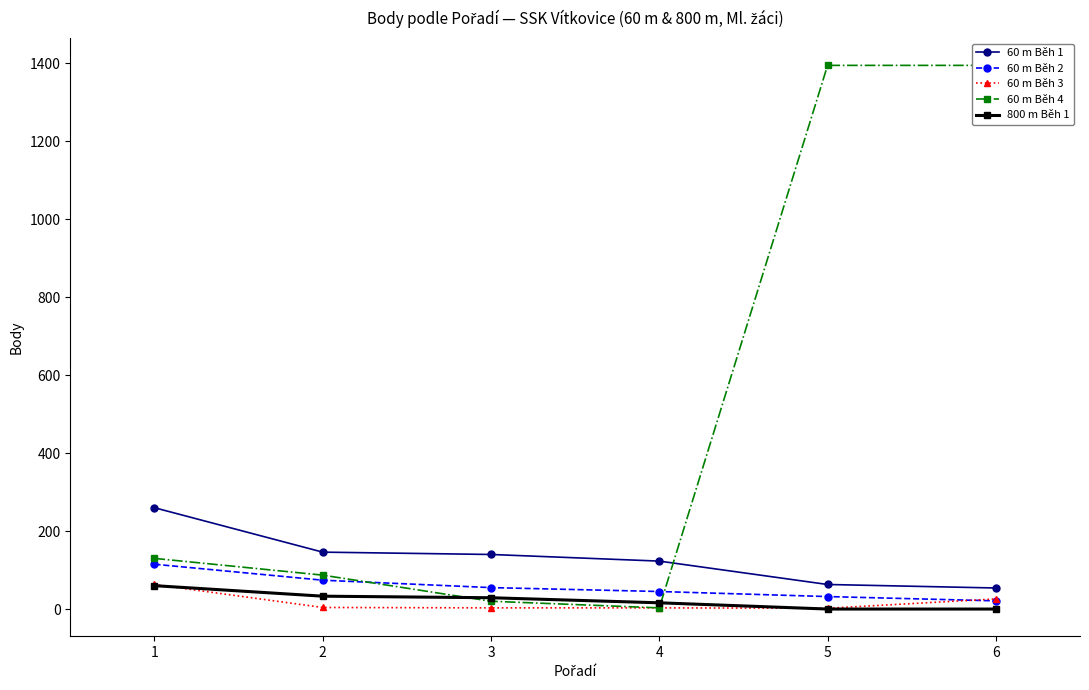

What is the difference between the second highest and minimum values in the 60 m Běh 1 series?

92